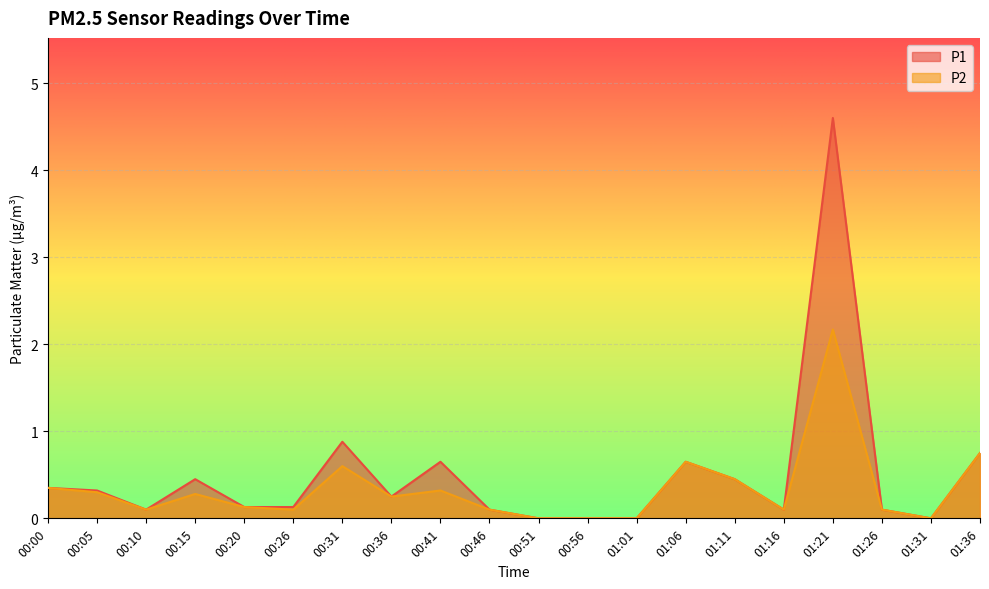

True or false: P2 has more than 0 interior local peaks.

True